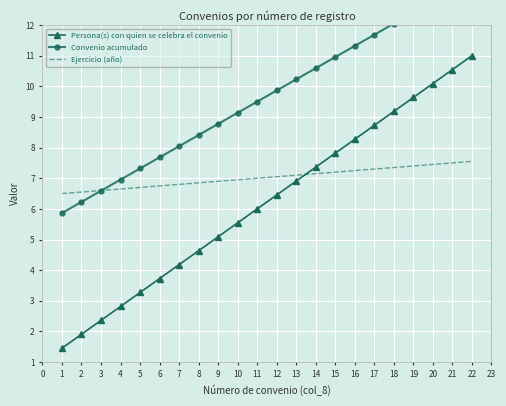

Rank the categories by Persona(s) con quien se celebra el convenio value from lowest to highest.

1, 2, 3, 4, 5, 6, 7, 8, 9, 10, 11, 12, 13, 14, 15, 16, 17, 18, 19, 20, 21, 22